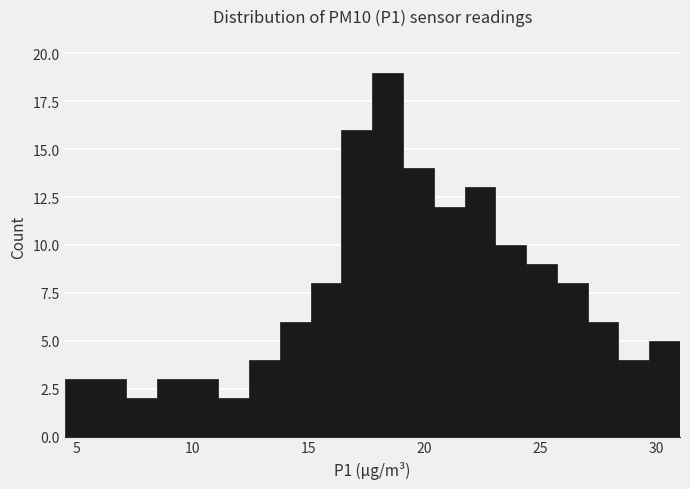

Read against the x-axis, roughly where is the centre of the tallest bar?

18.5